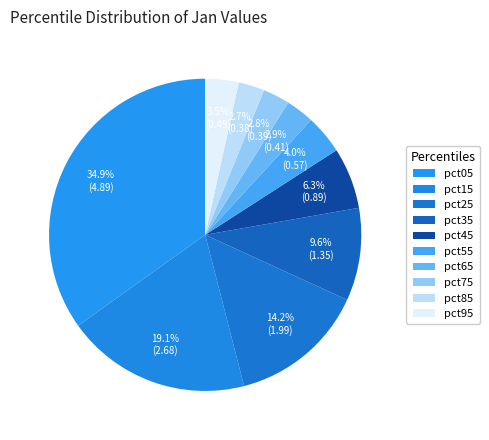

Is there any slice that represents more than half of the pie?

No